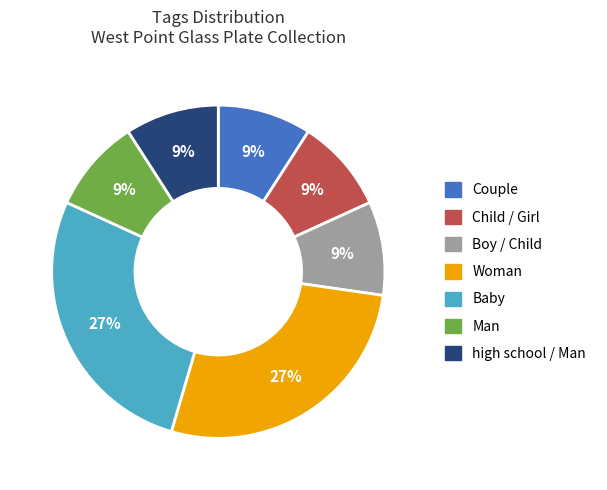

To the nearest percent, what is the difference between the largest and smallest slice percentages?

18%